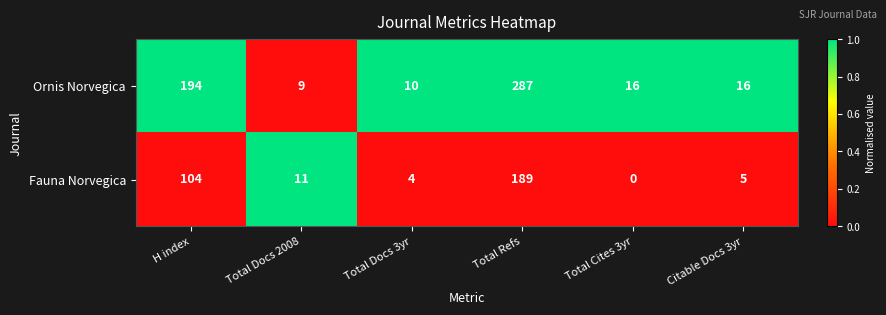

How many distinct data groups are displayed?

2